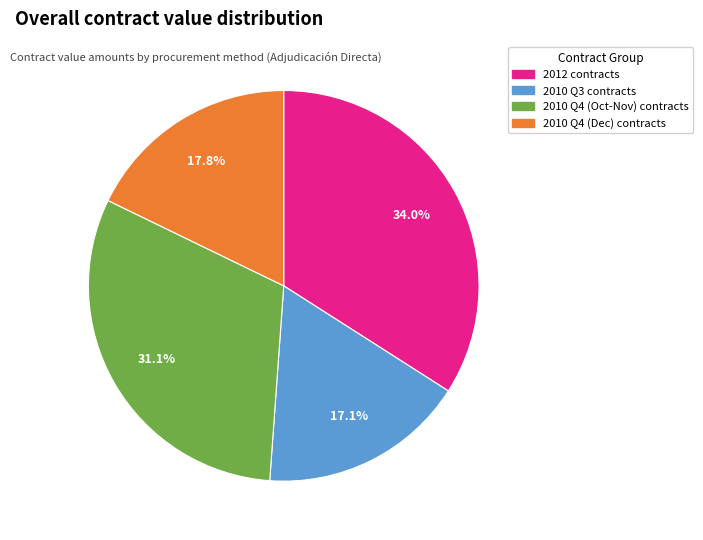

Is there any slice that represents more than half of the pie?

No